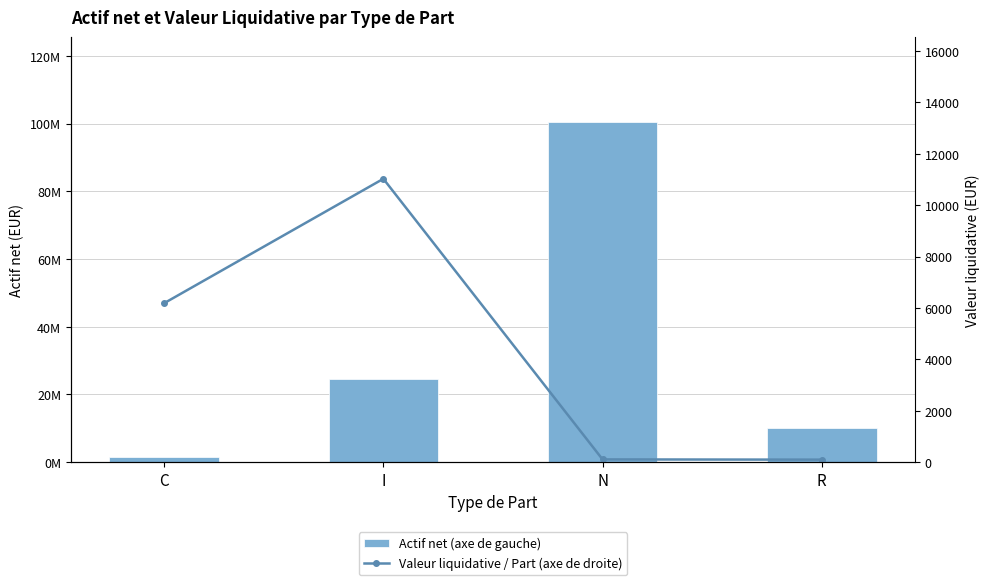

At which label is Actif net (axe de gauche) closest to 50986094?

I